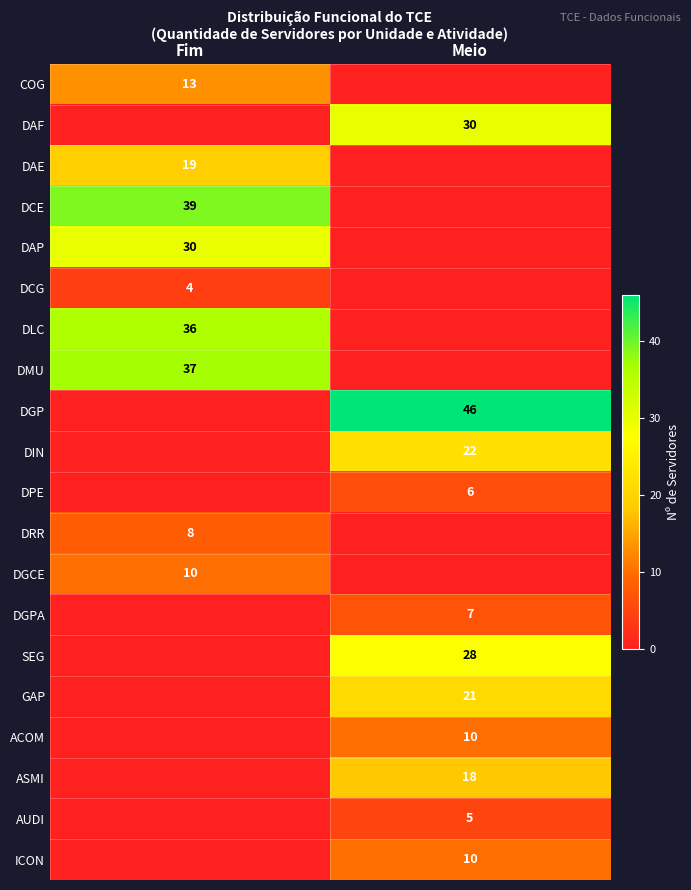

Count the number of categories in the chart.

2